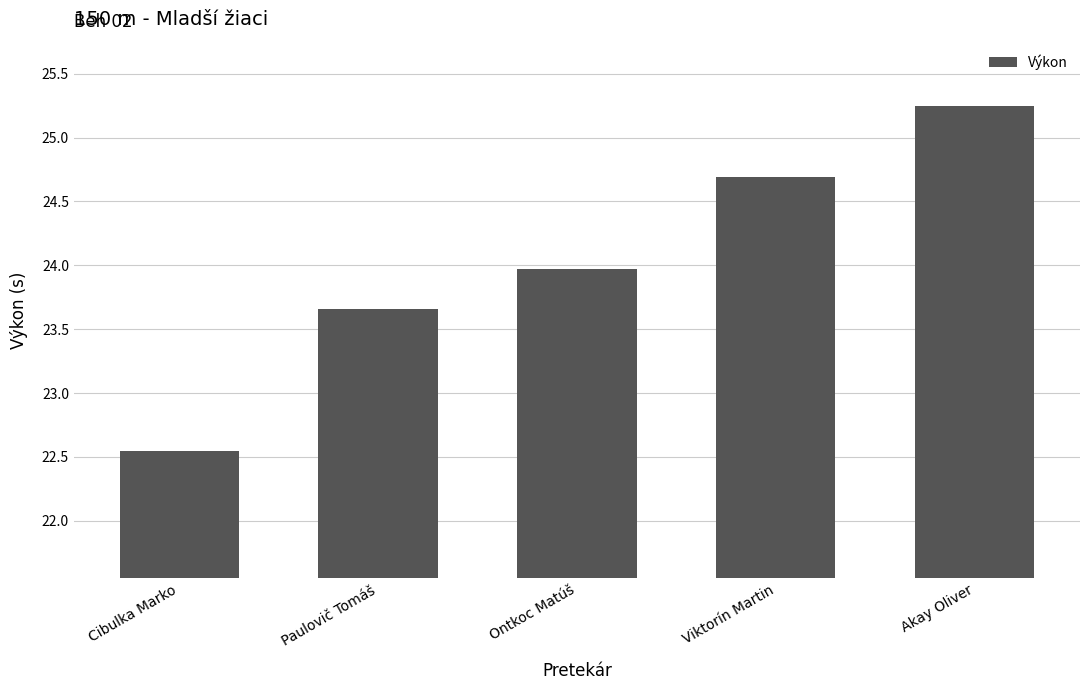

The chart shows a value of 24.7 at Viktorín Martin. True or false?

True